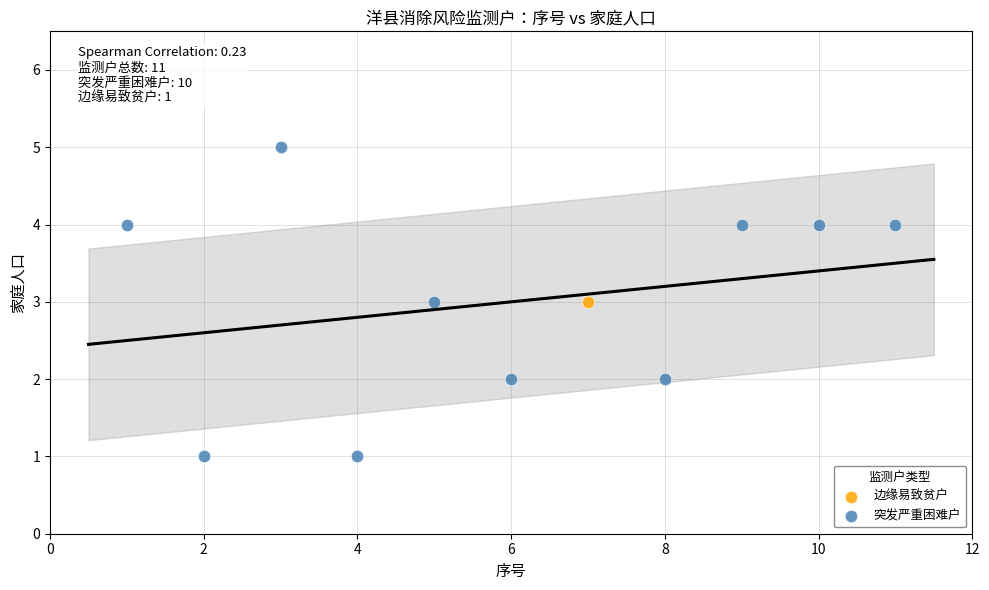

What are all the series names shown in the legend?

边缘易致贫户, 突发严重困难户